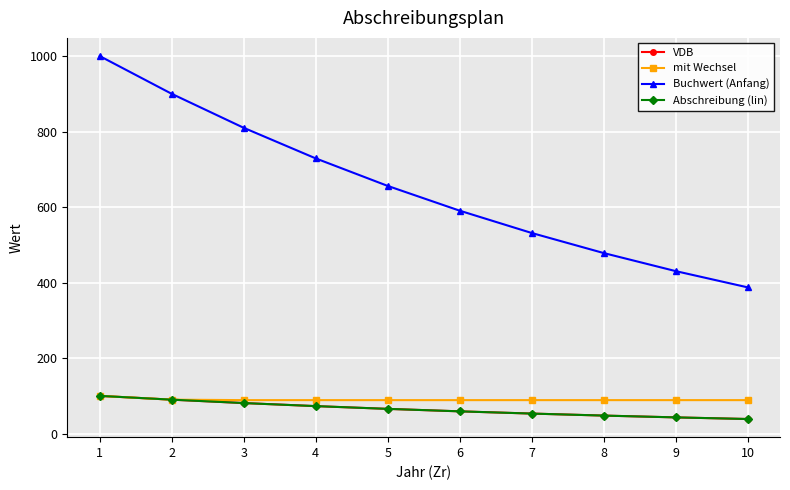

True or false: VDB and mit Wechsel cross at least once.

False